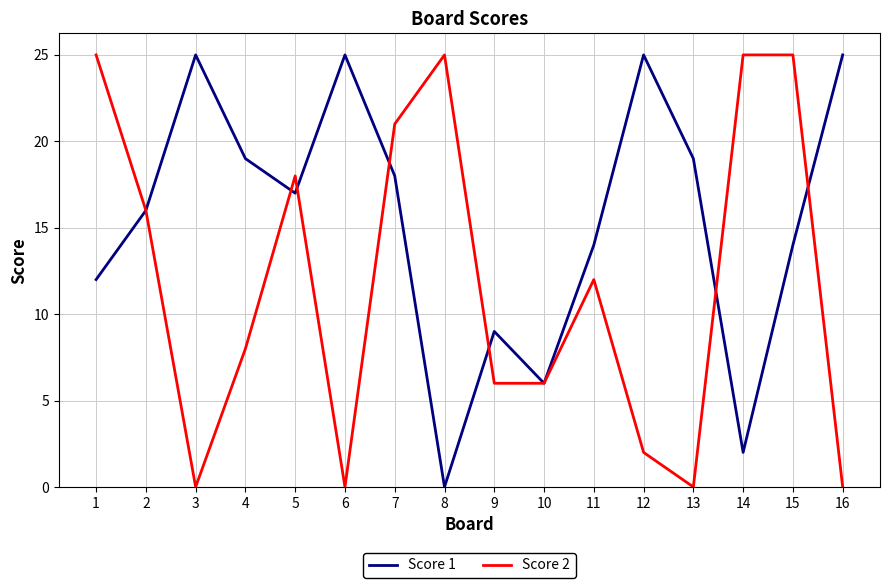

At how many categories does at least one series exceed 13?

14